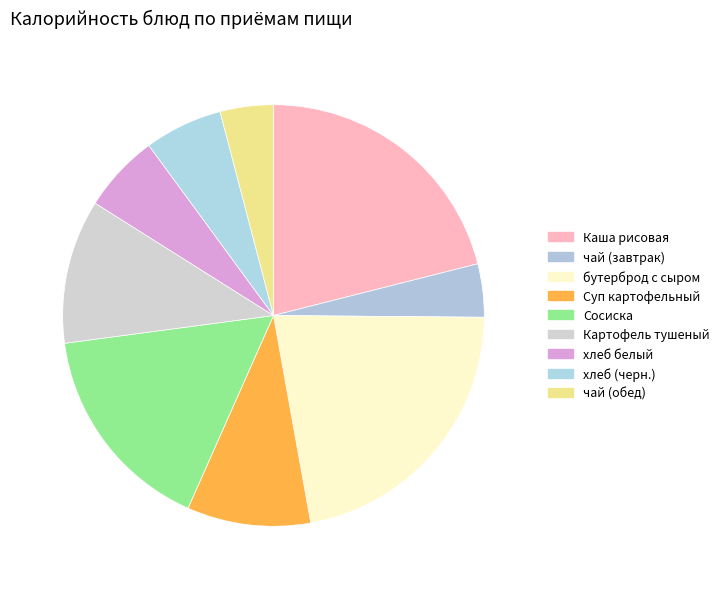

To the nearest percent, what is the average slice percentage?

11%